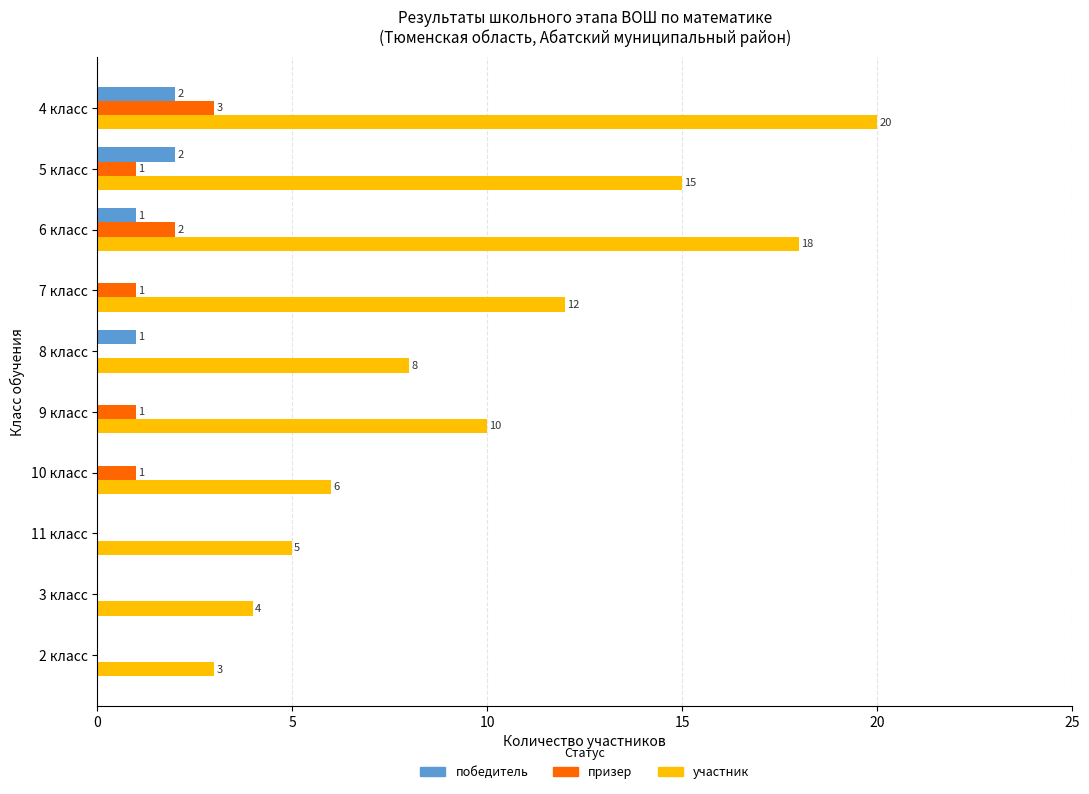

The призер series shows 1 at 7 класс. True or false?

True